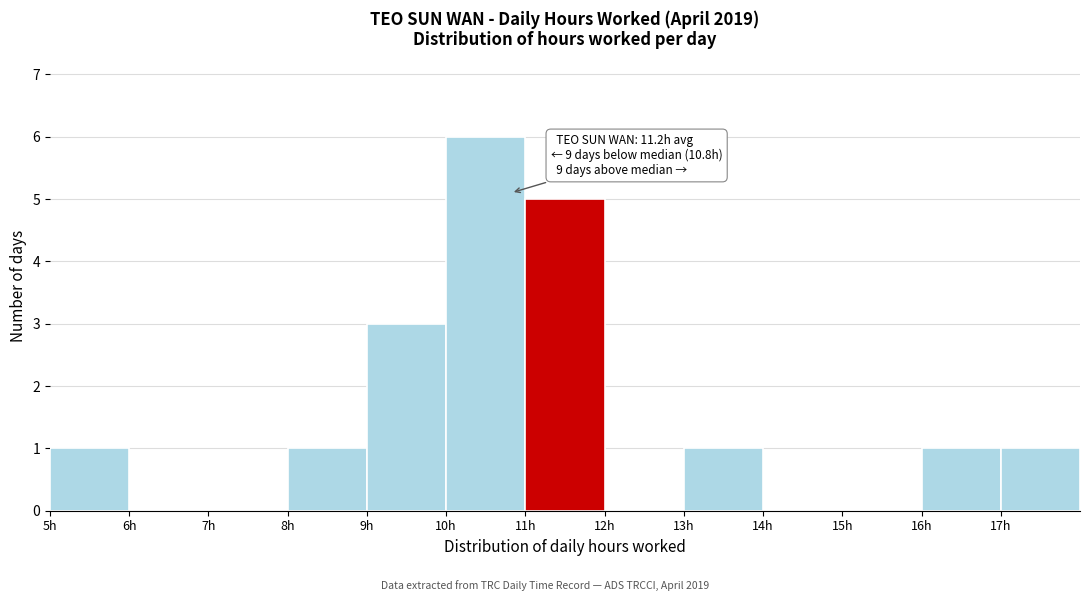

Over which range of the x-axis is the bar tallest?

10 to 11